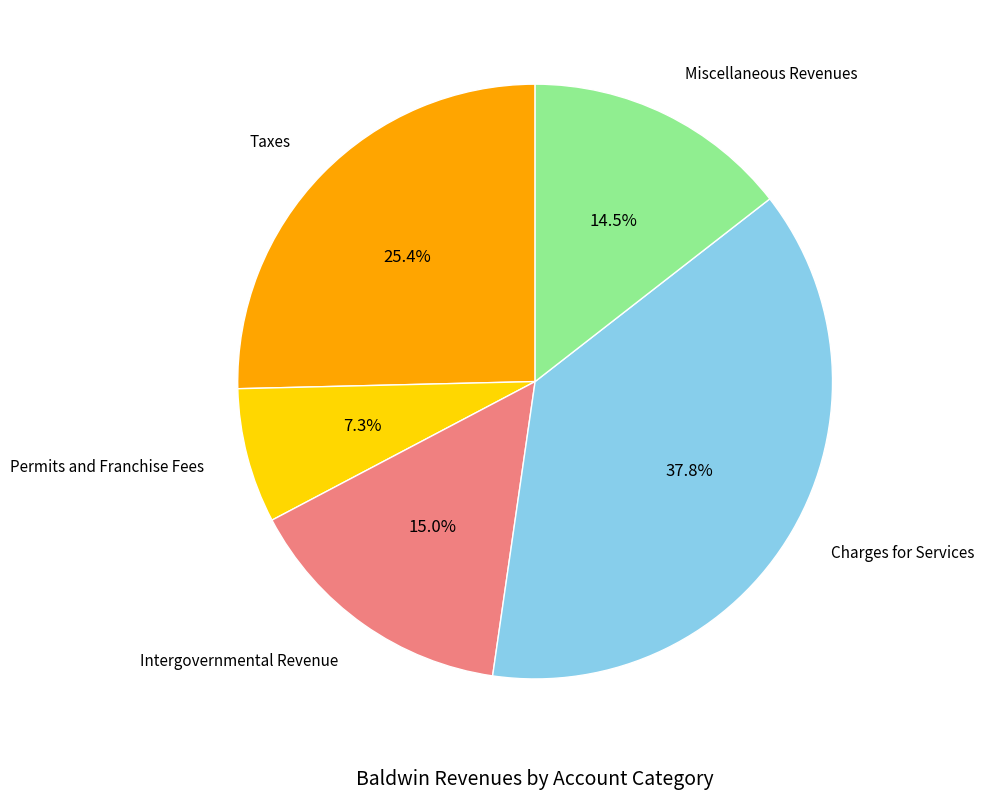

Is there any slice that represents more than half of the pie?

No